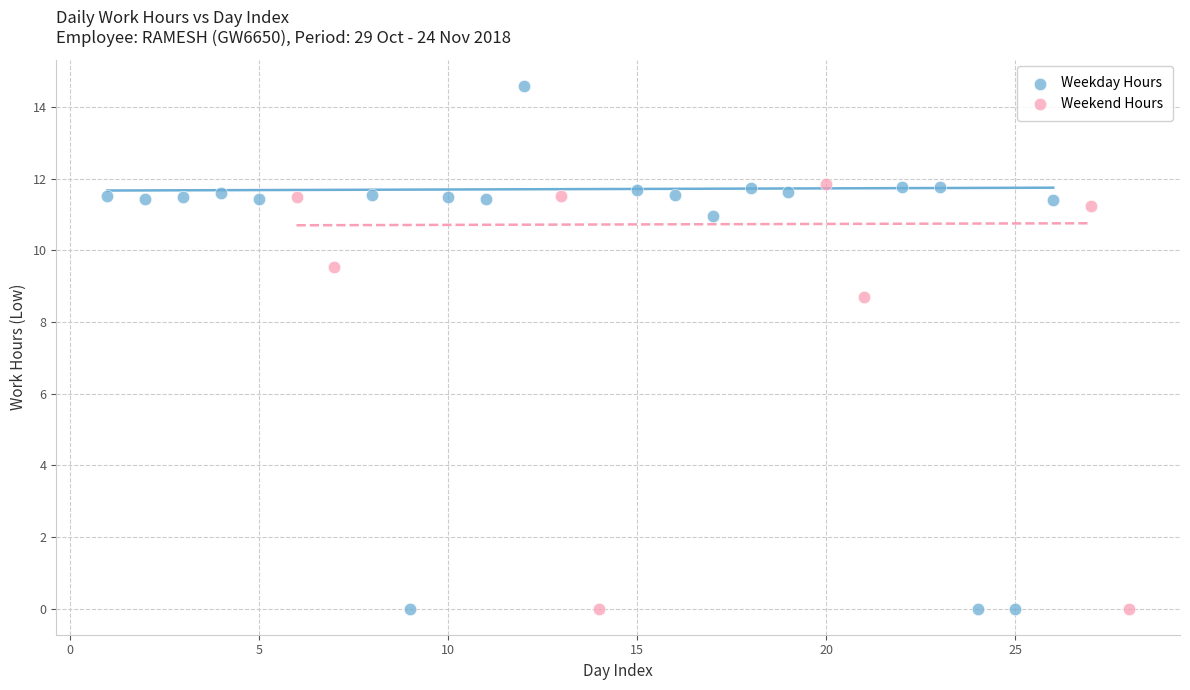

What are all the series names shown in the legend?

Weekday Hours, Weekend Hours